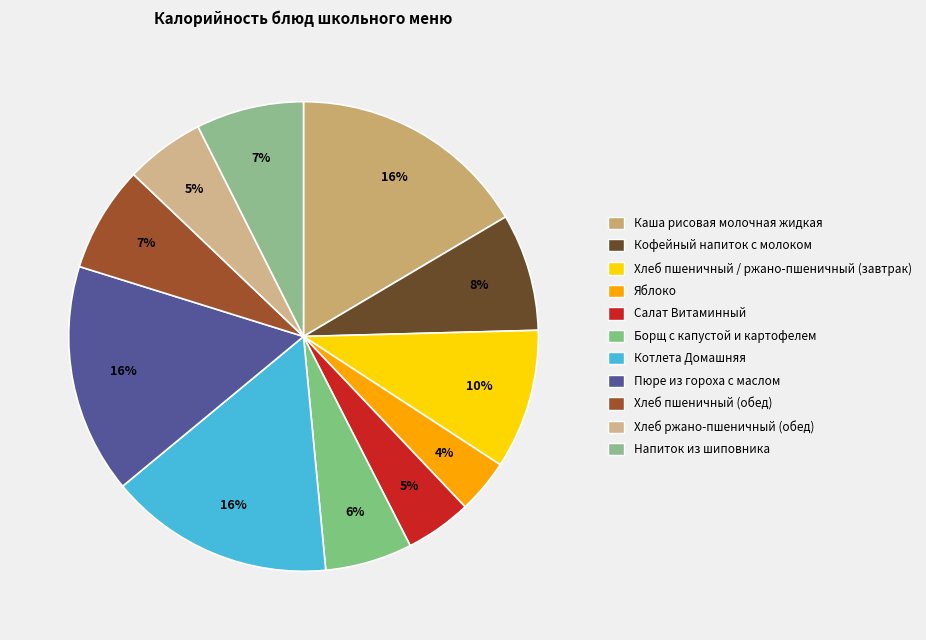

True or false: Кофейный напиток с молоком accounts for 8% of the total.

True